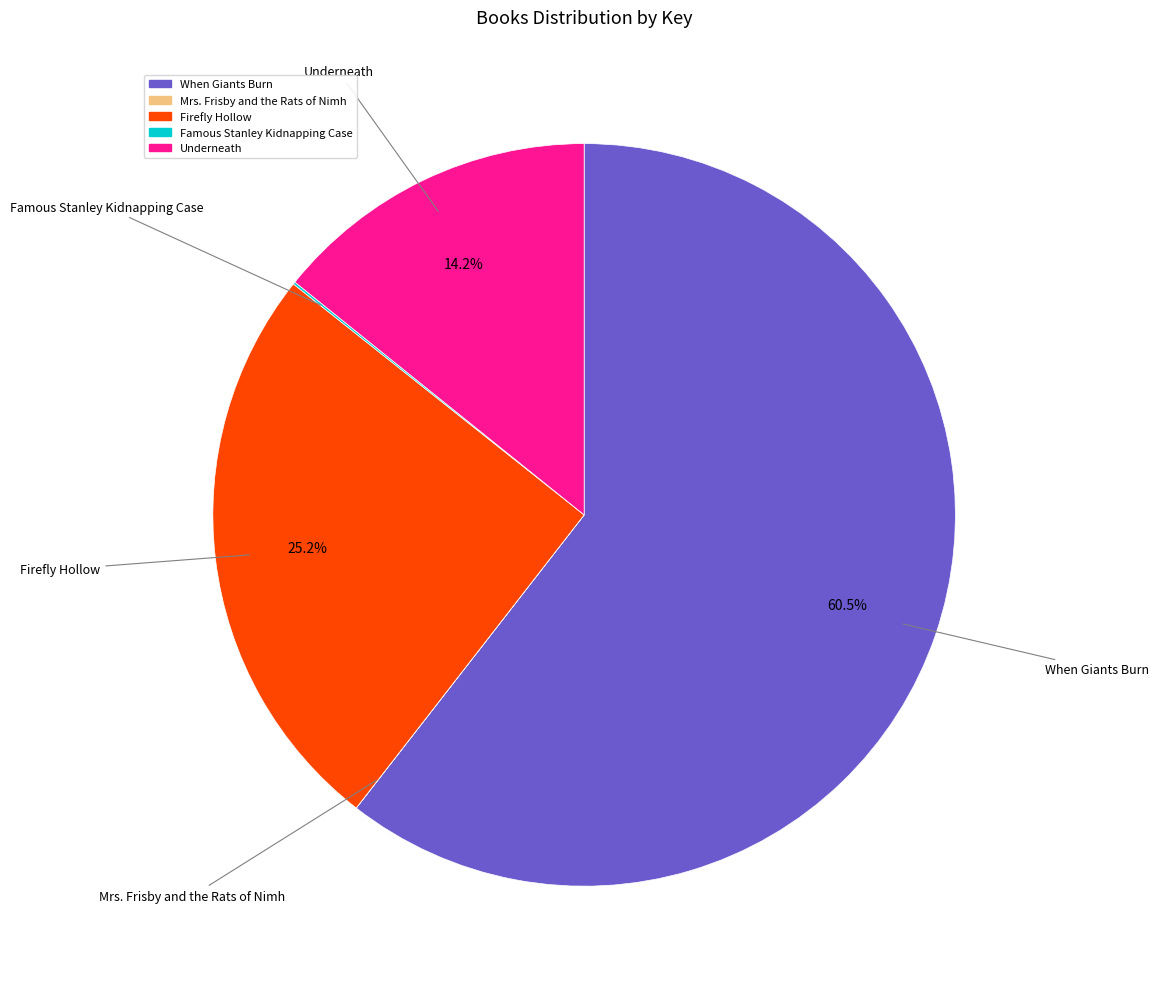

Which category has the biggest portion of the pie?

When Giants Burn